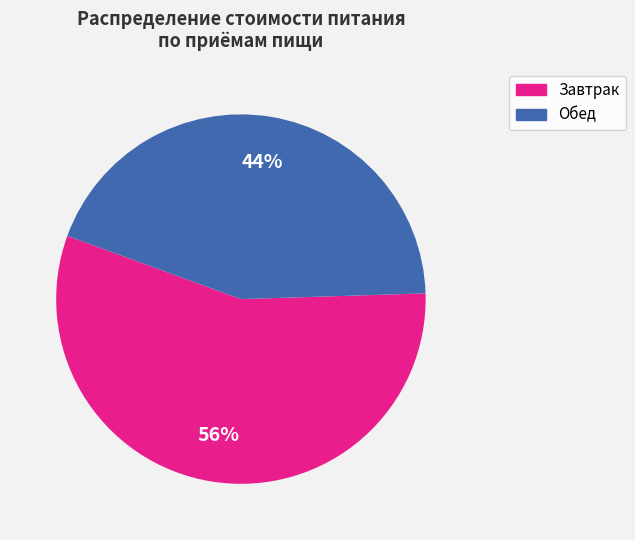

Do Завтрак and Обед together represent more than half of the pie?

Yes